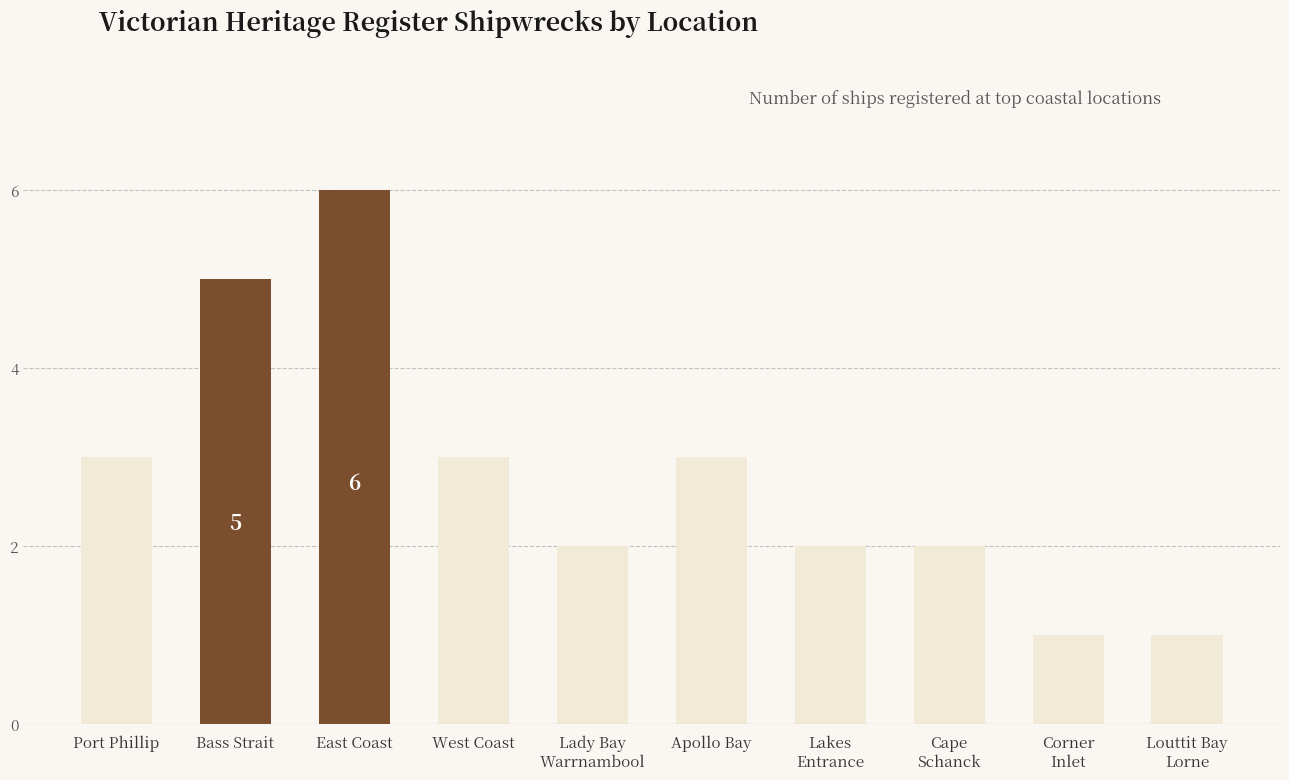

At which category does the chart reach its peak across all series?

East Coast